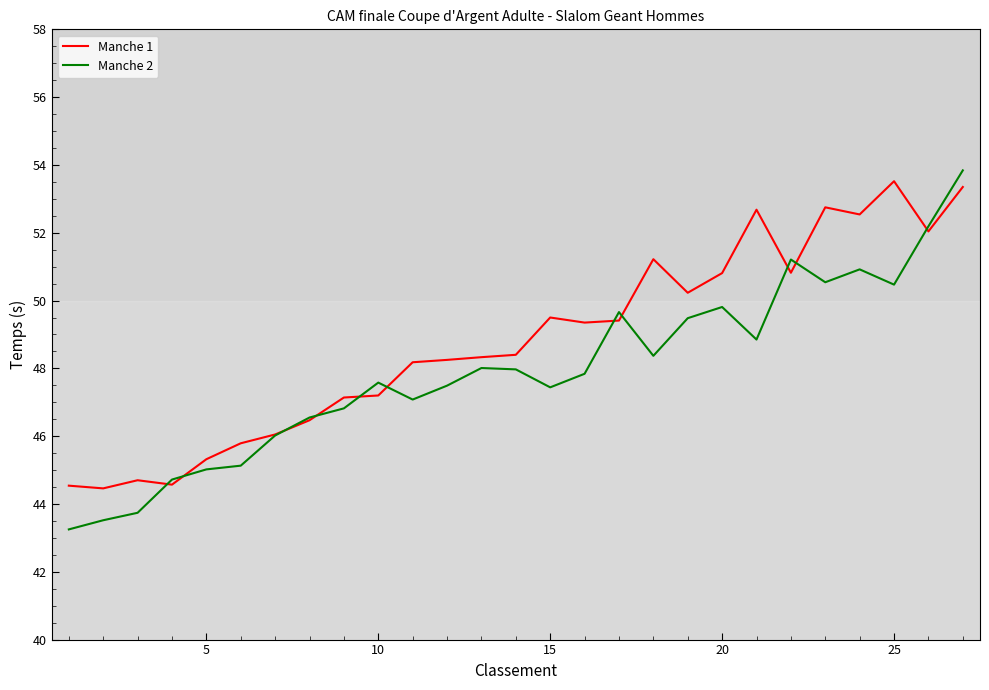

Which series has the largest range (max minus min)?

Manche 2